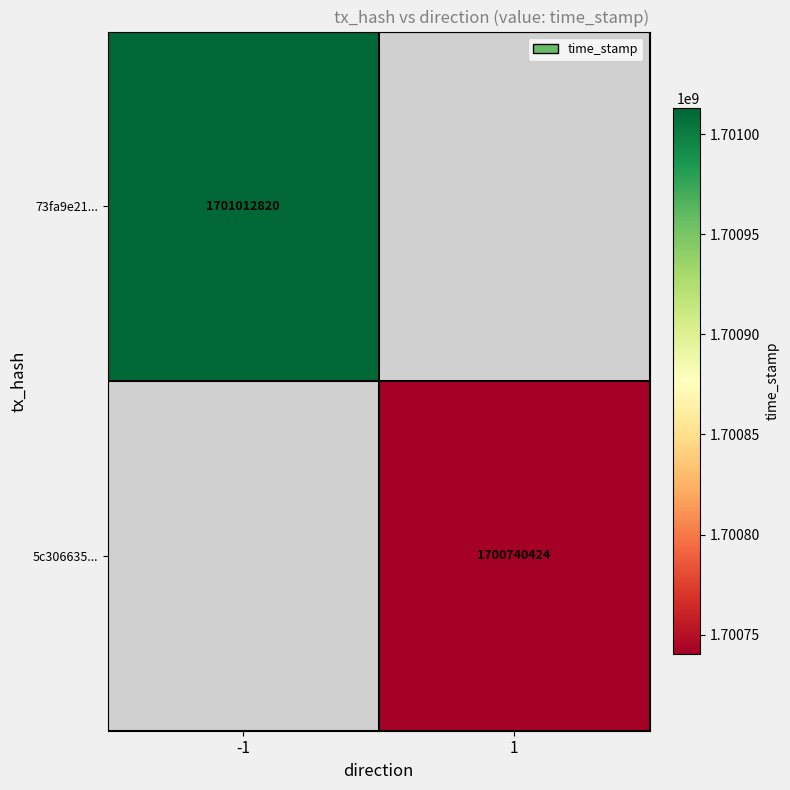

The 5c306635... series shows 1700740424 at 1. True or false?

True